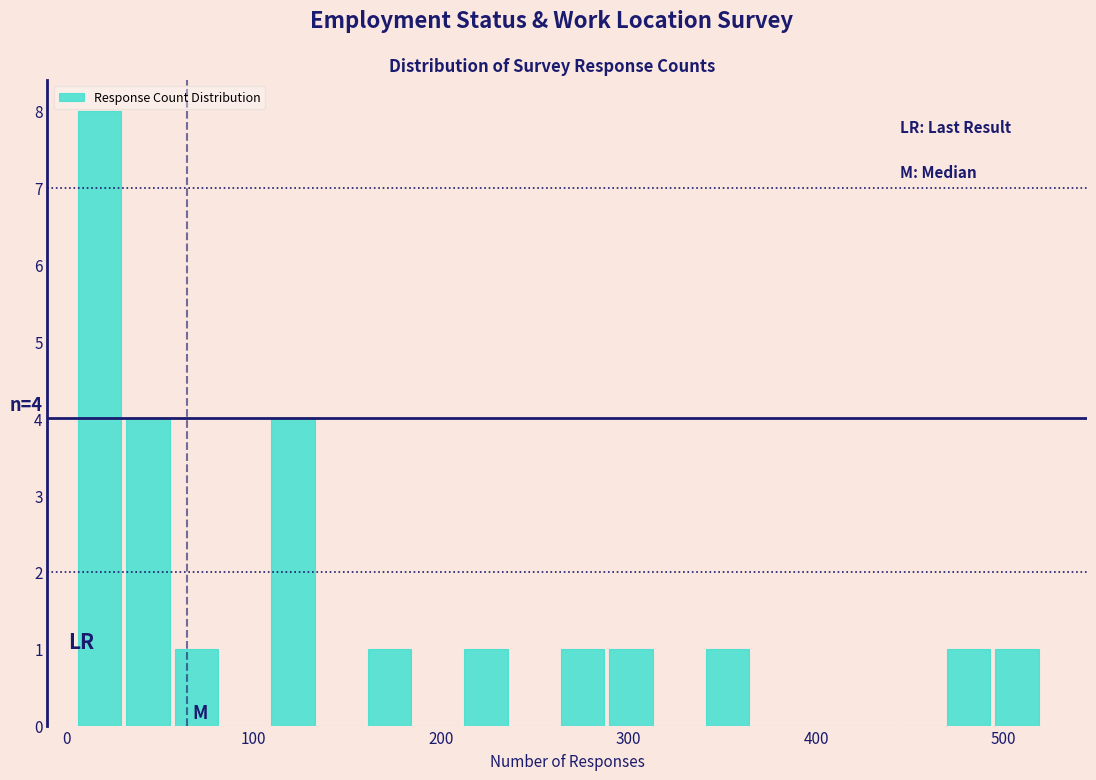

Around what value on the x-axis is the tallest bar? Give the approximate position of its centre, as read against the axis.

20